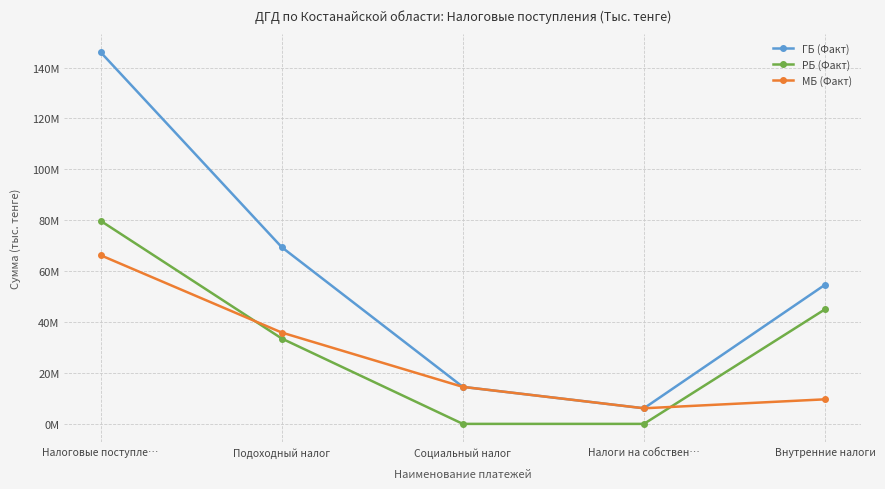

Rank the series by their average value, from highest to lowest.

ГБ (Факт), РБ (Факт), МБ (Факт)